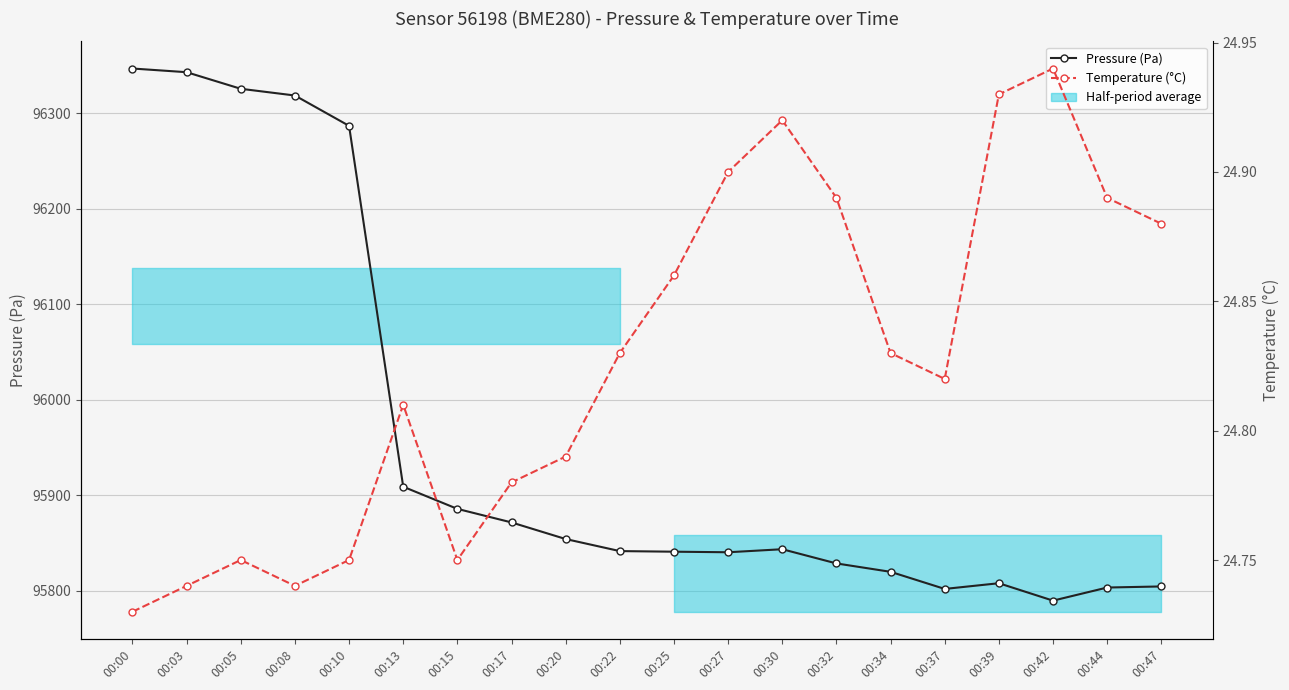

How many lines are shown in the chart?

2